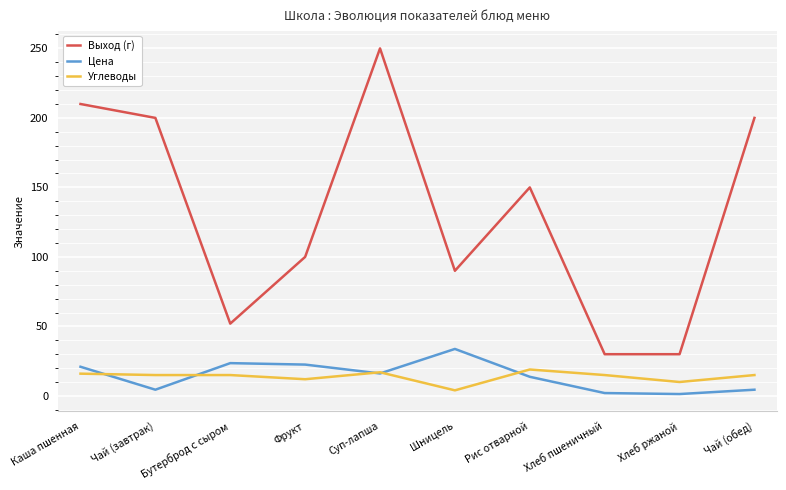

What value does the Углеводы series have at Суп-лапша?

17.0